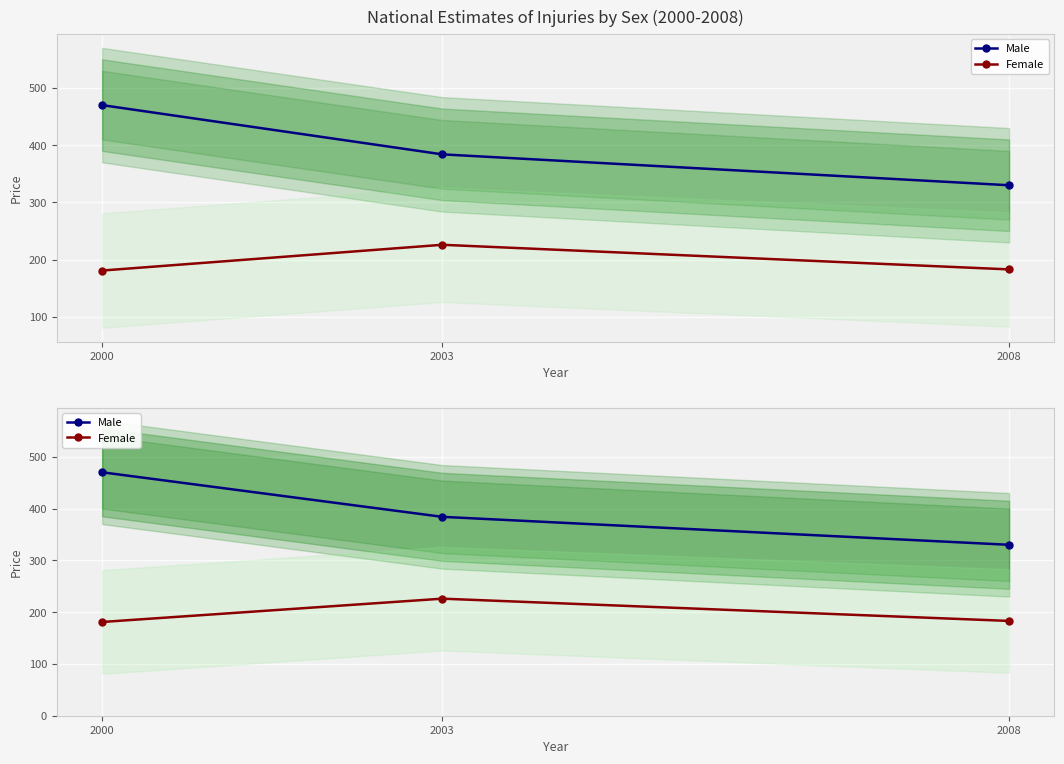

Between 2008 and 2003, which is larger?

2003